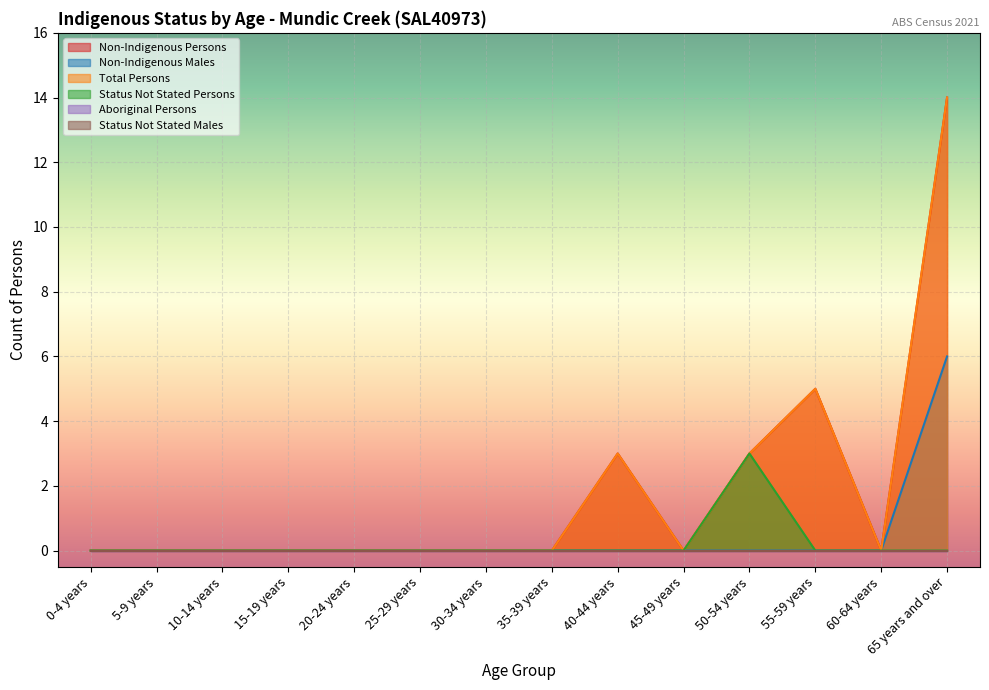

The Total Persons series shows 5 at 50-54 years. True or false?

False